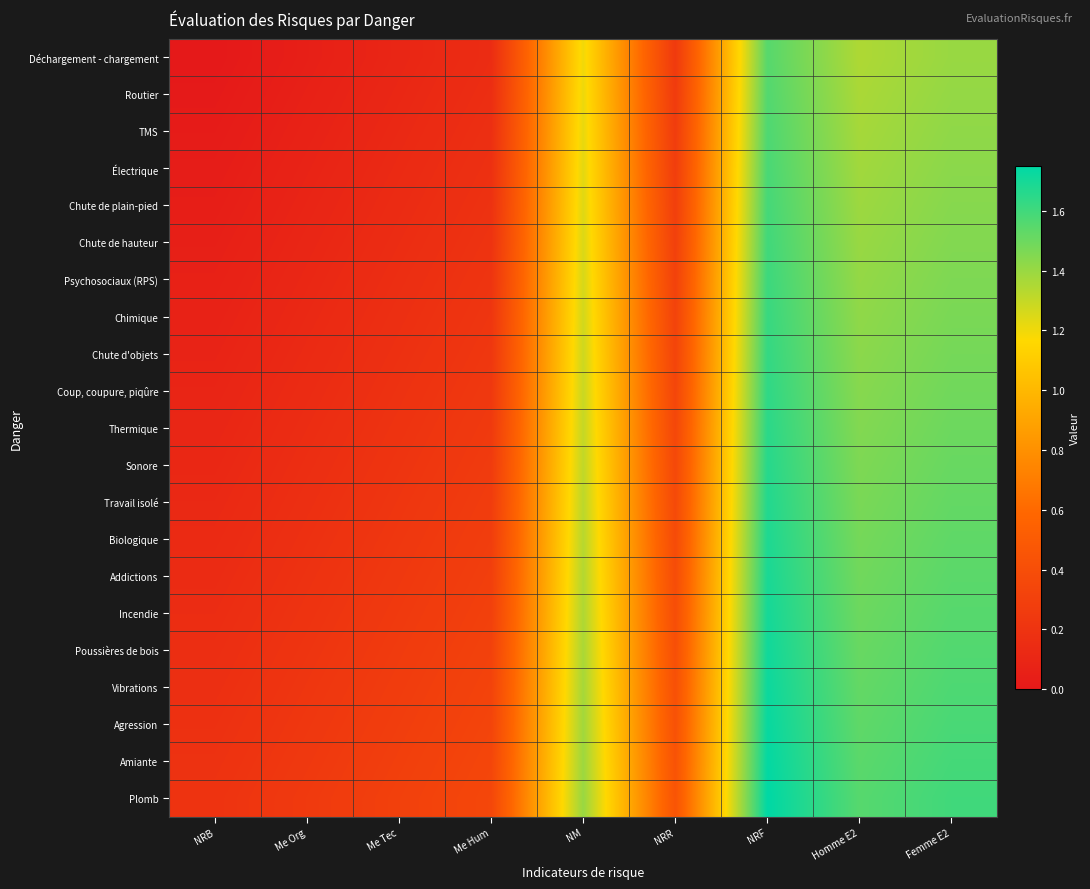

What is the maximum value shown in the chart?

1.8